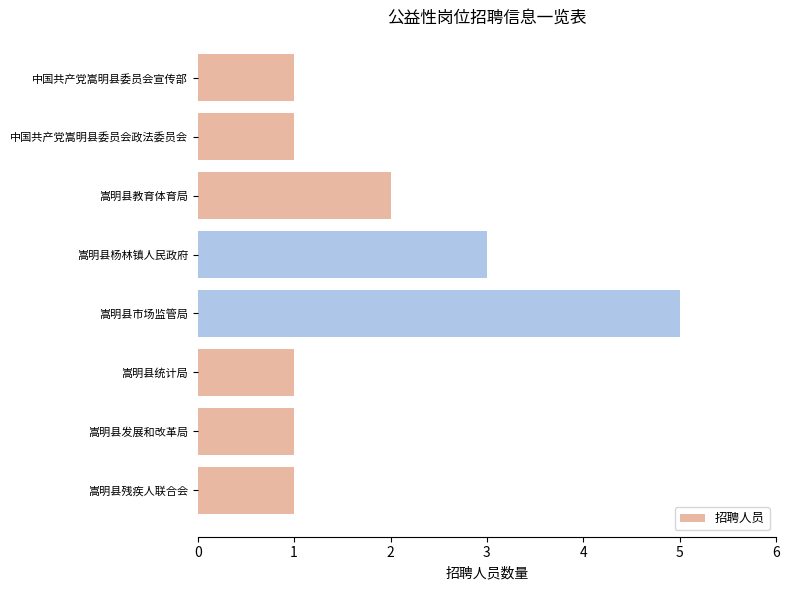

Is it true that the value at 中国共产党嵩明县委员会宣传部 is 1?

True